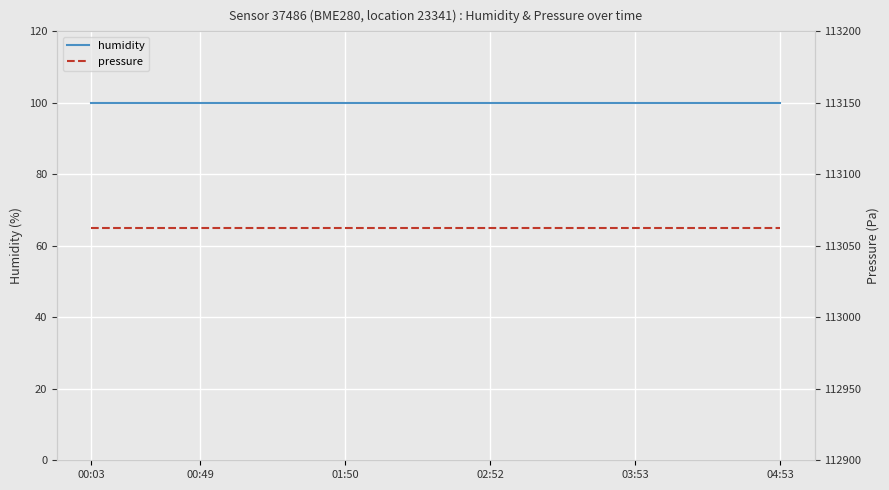

Which series has the largest range (max minus min)?

humidity